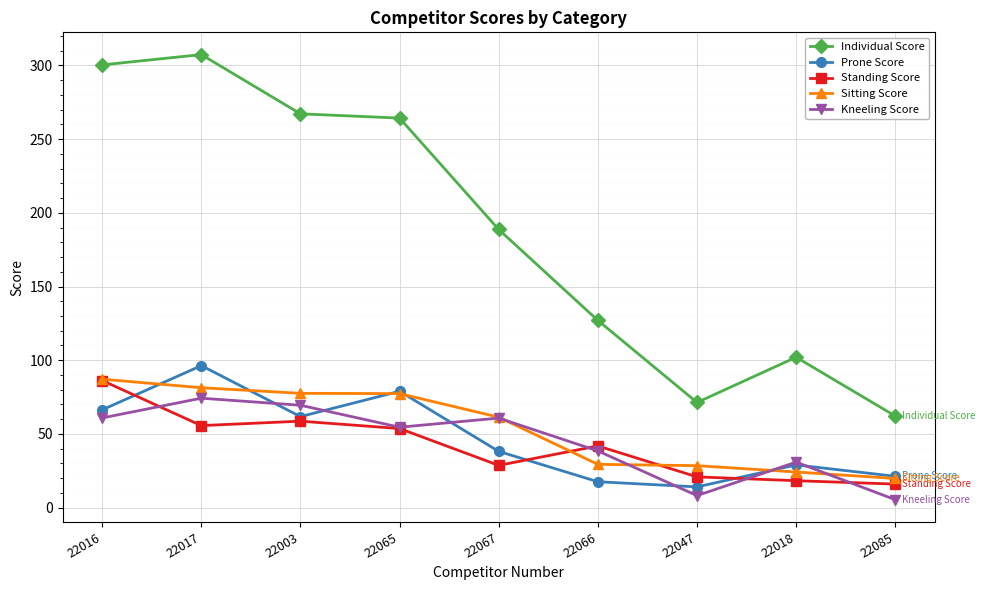

What is the value of the Standing Score point at the 3rd from the left?

58.6